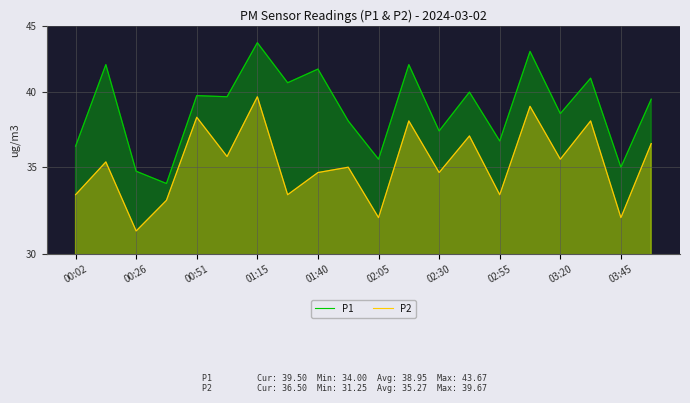

What is the label of the 16th point from the right?

00:51